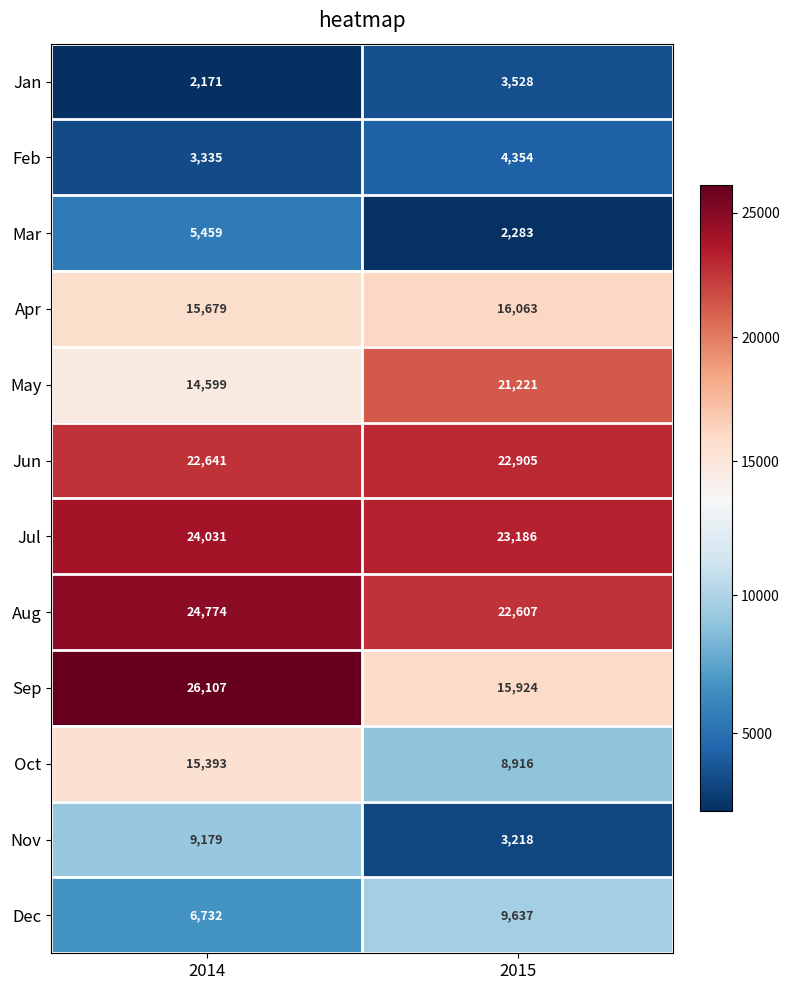

How many data points does each series have?

2